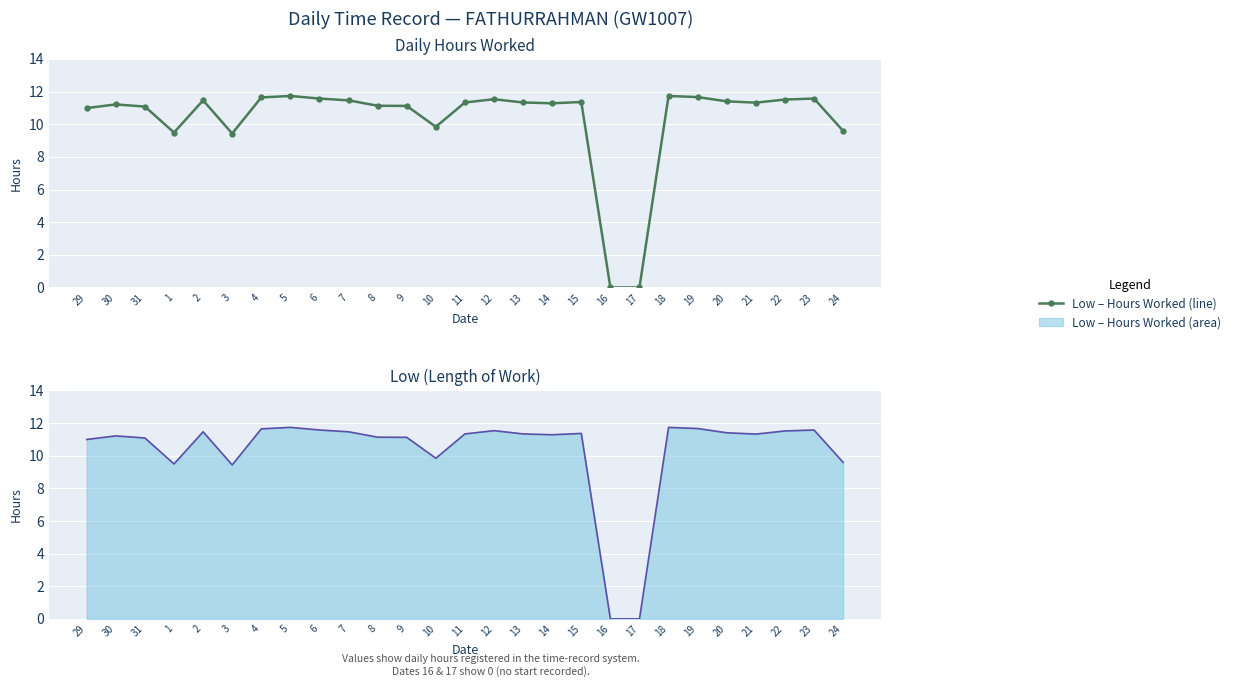

List the labels in order of value, smallest first.

16, 17, 3, 1, 24, 10, 29, 31, 9, 8, 30, 14, 21, 11, 13, 15, 20, 2, 7, 22, 12, 6, 23, 4, 19, 5, 18